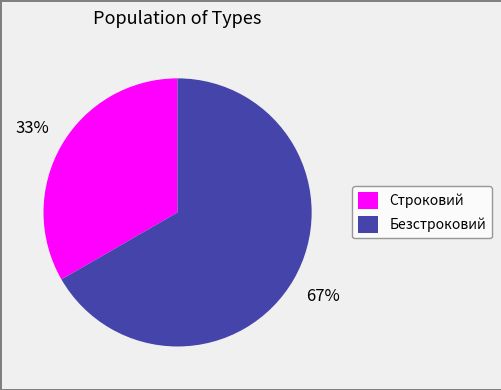

Which slice represents more than half of the pie?

Безстроковий